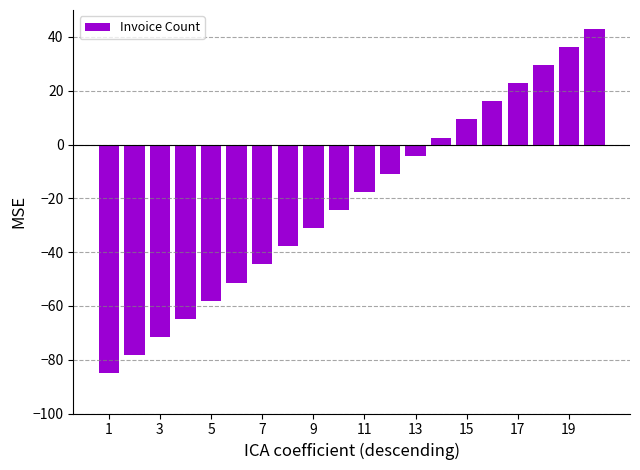

What is the sum of all values?

-420.0